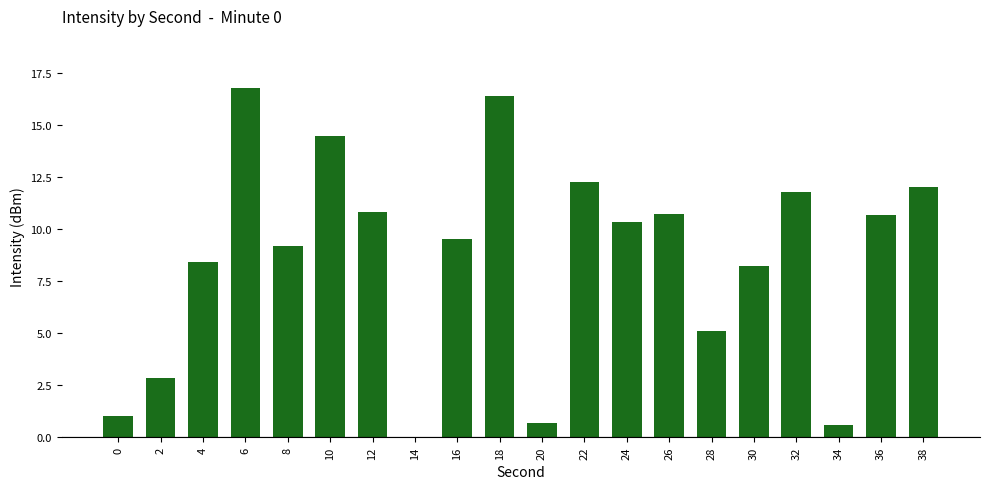

What is the sum of all values?

171.8